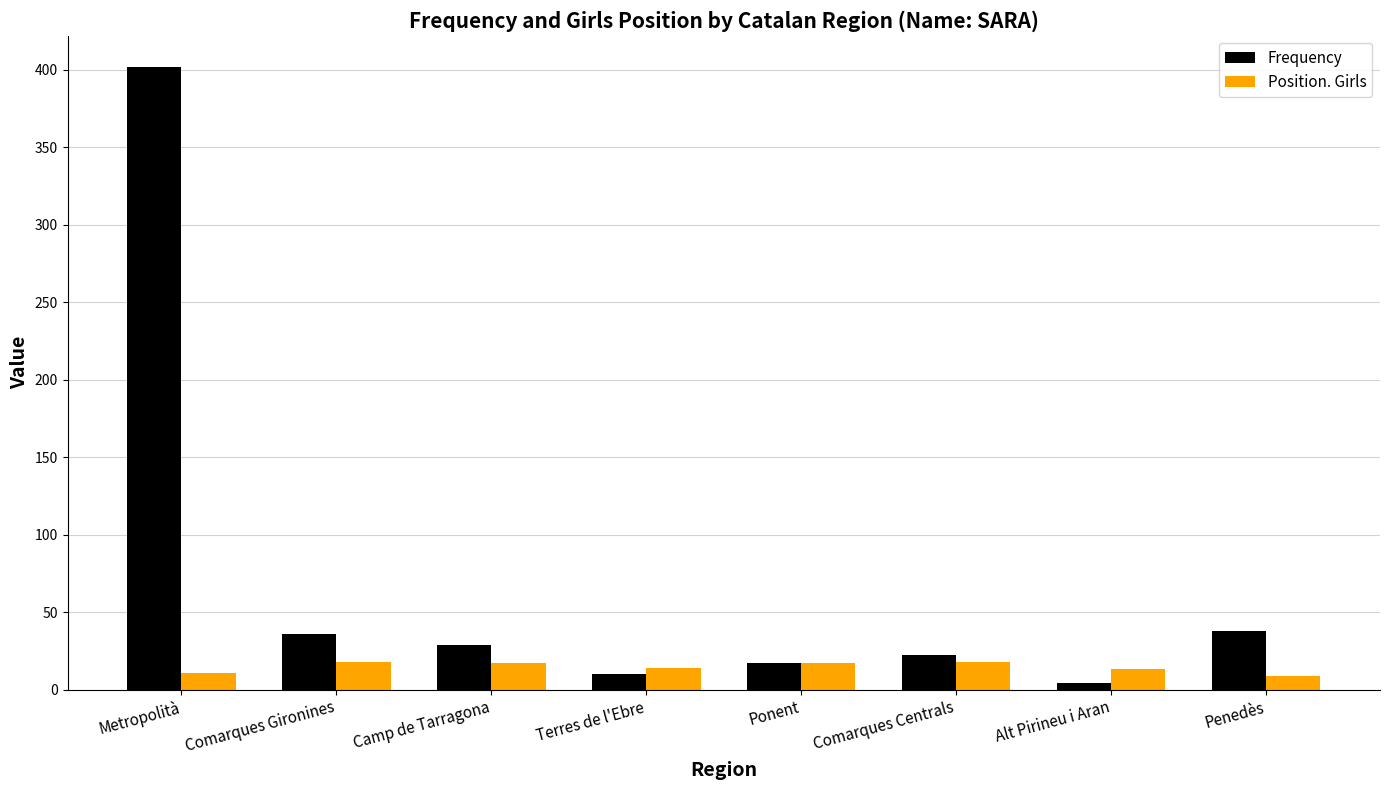

What is the minimum value shown in the chart?

4